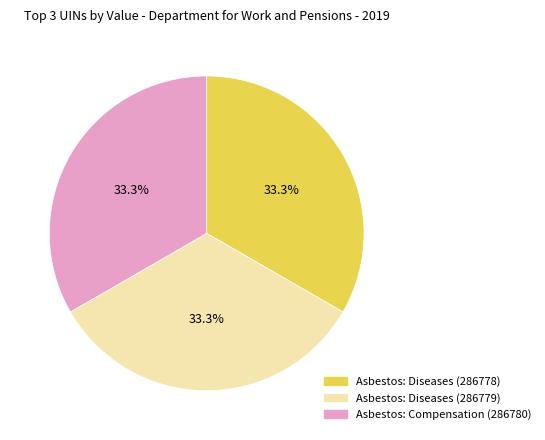

What is the ratio of the value at Asbestos: Compensation (286780) to the value at Asbestos: Diseases (286779)?

1.0